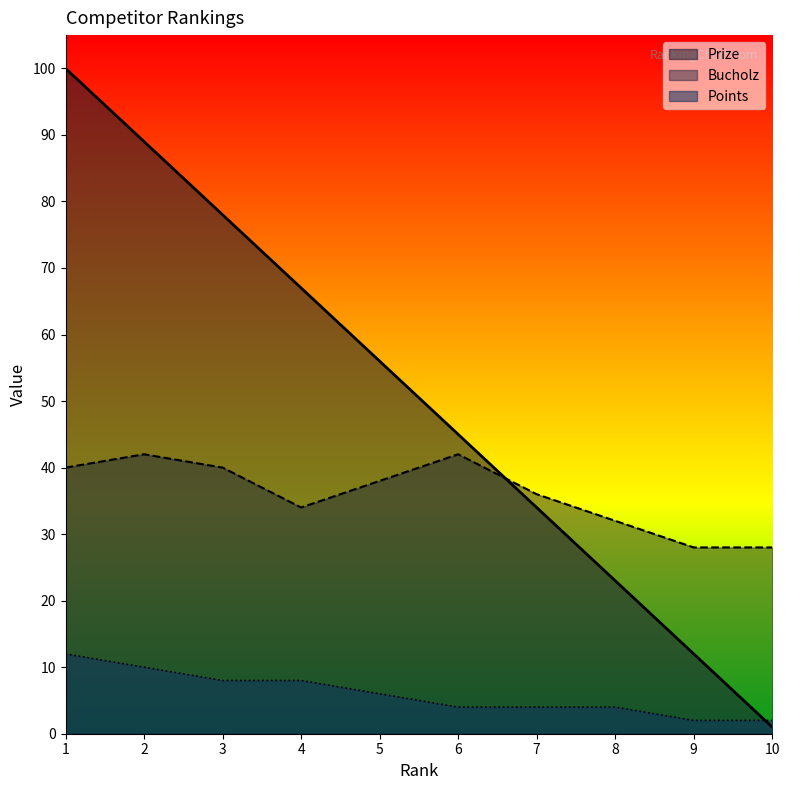

Which category has the lowest value across all series?

10